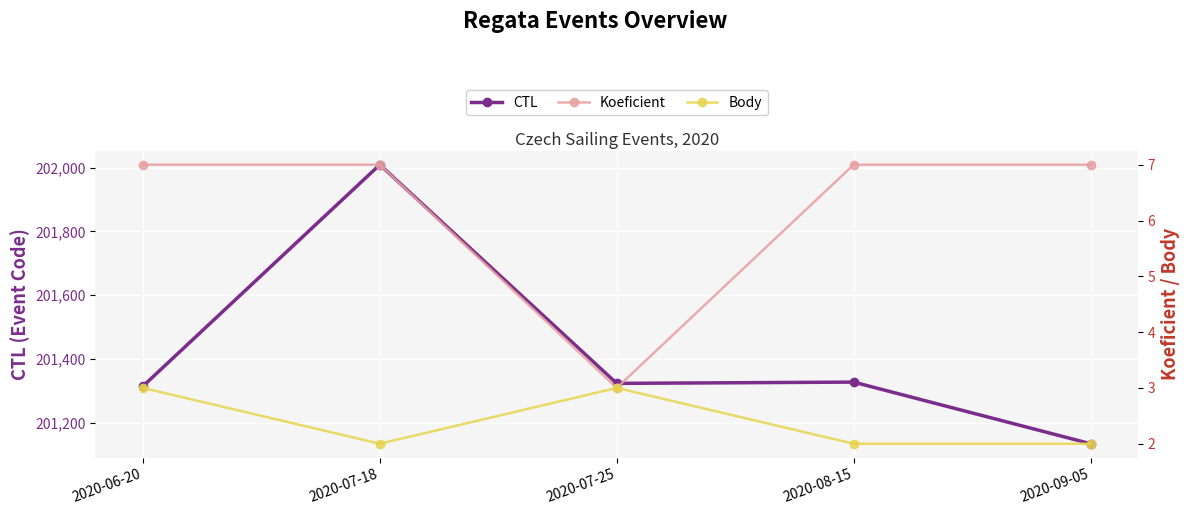

At how many categories does at least one series exceed 59078?

5